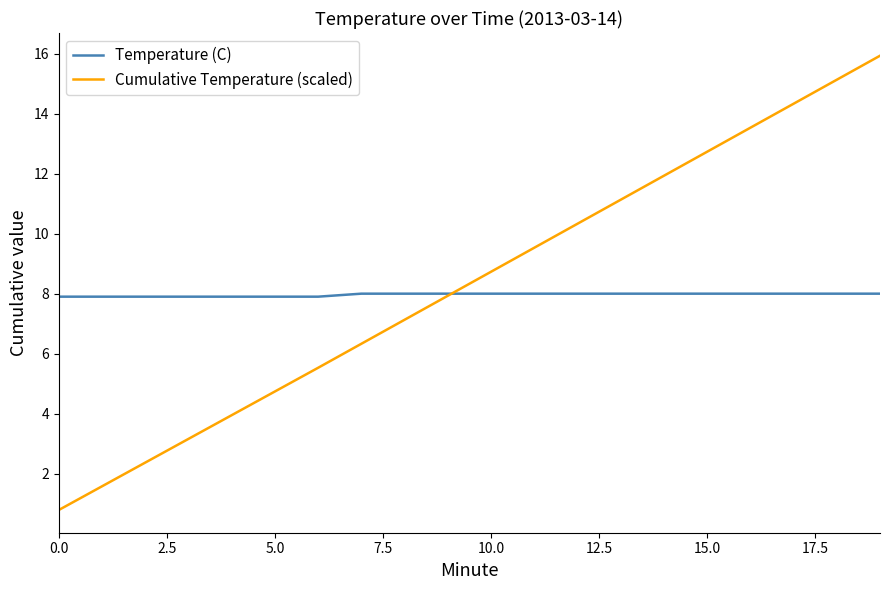

Which series has the largest range (max minus min)?

Cumulative Temperature (scaled)